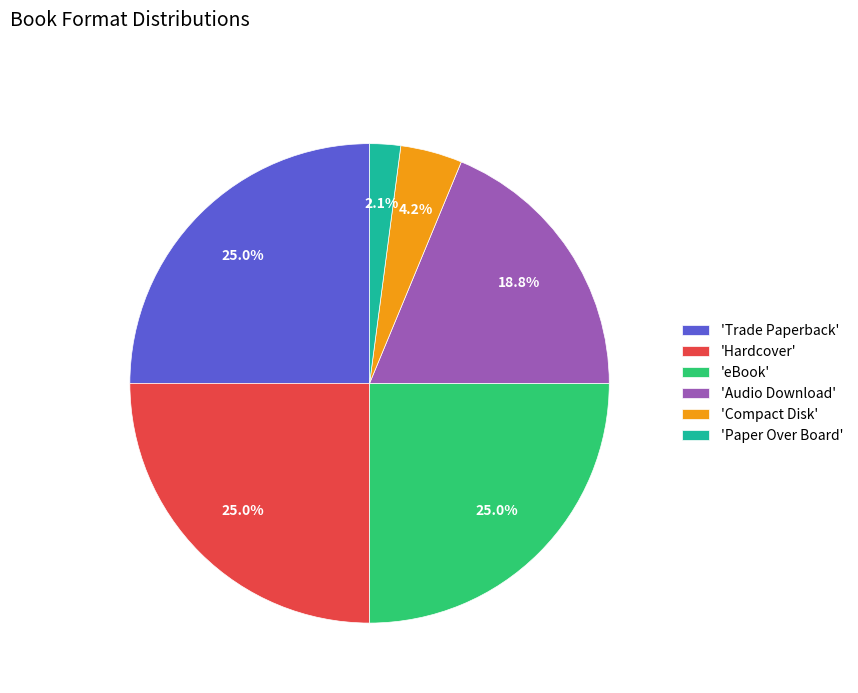

Combined, what portion of the pie is 'Paper Over Board' and 'eBook'?

27.1%